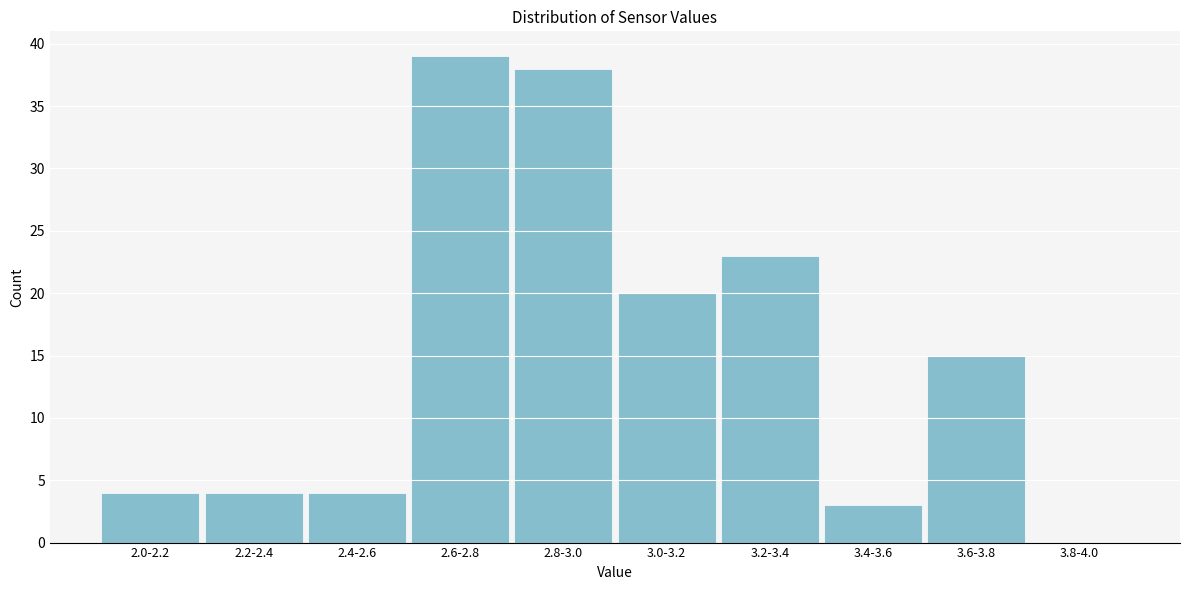

Reading left to right, extract all data points from this chart.

2.0-2.2=4	2.2-2.4=4	2.4-2.6=4	2.6-2.8=39	2.8-3.0=38	3.0-3.2=20	3.2-3.4=23	3.4-3.6=3	3.6-3.8=15	3.8-4.0=0